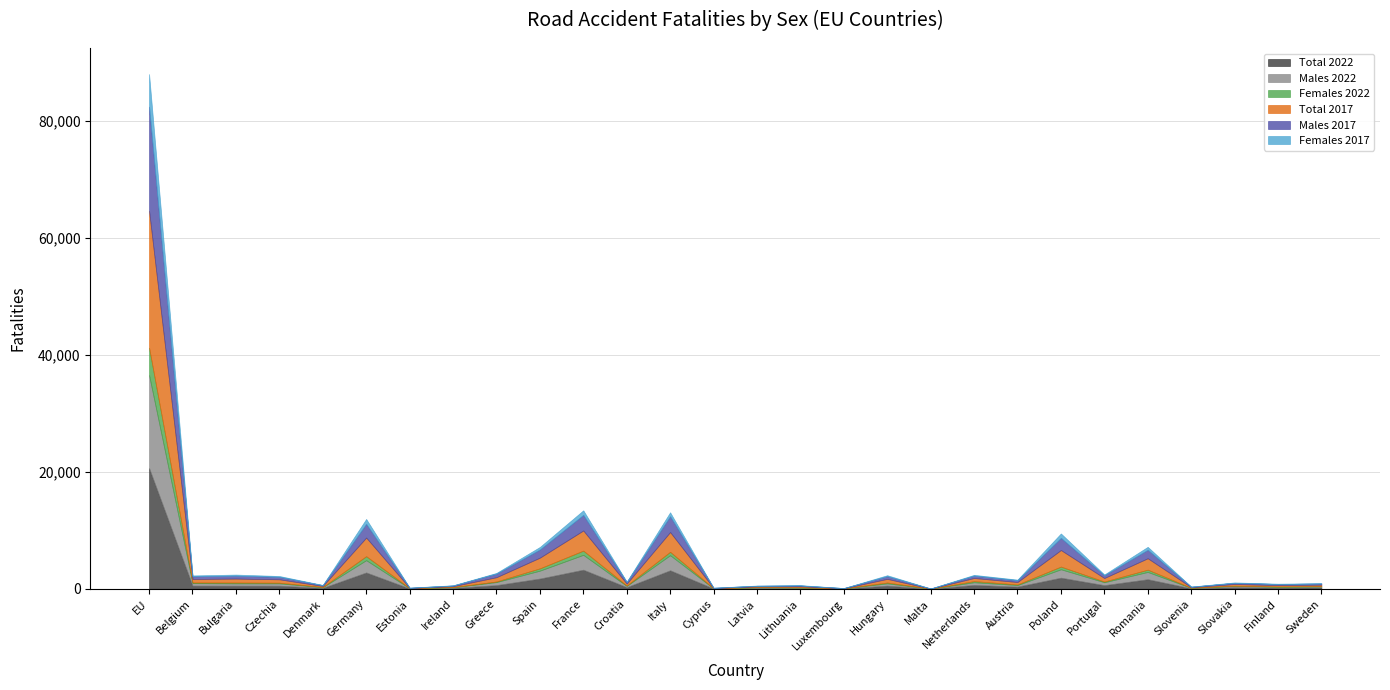

True or false: Males 2022 and Females 2017 intersect in this chart.

True